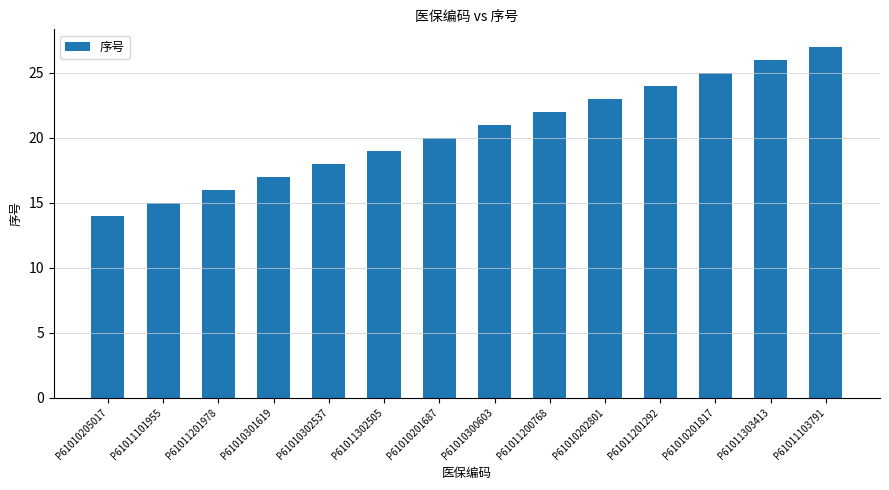

Read the value at P61010201687.

20